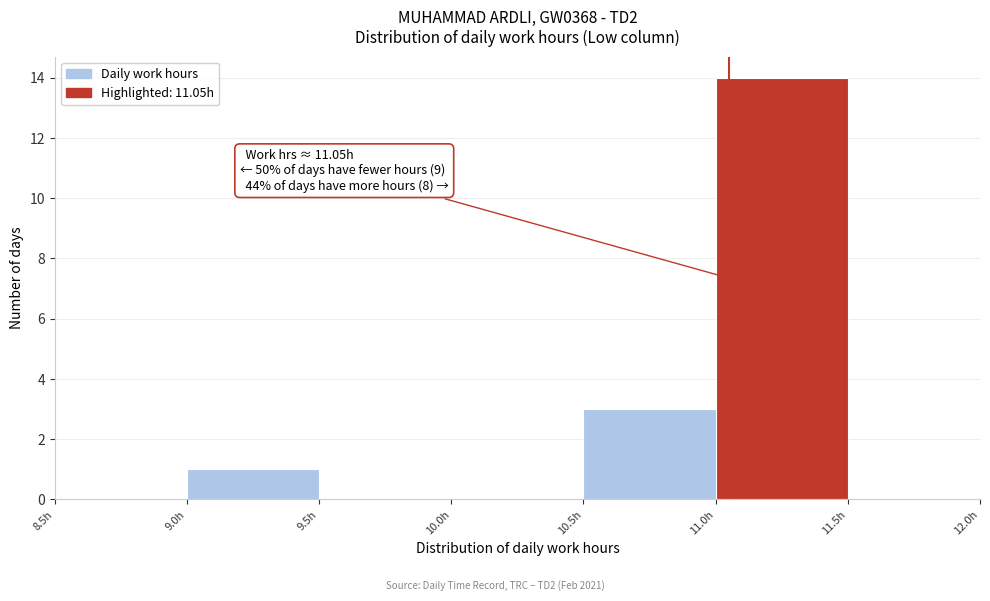

Which range on the x-axis has the tallest bar?

11.0 to 11.5